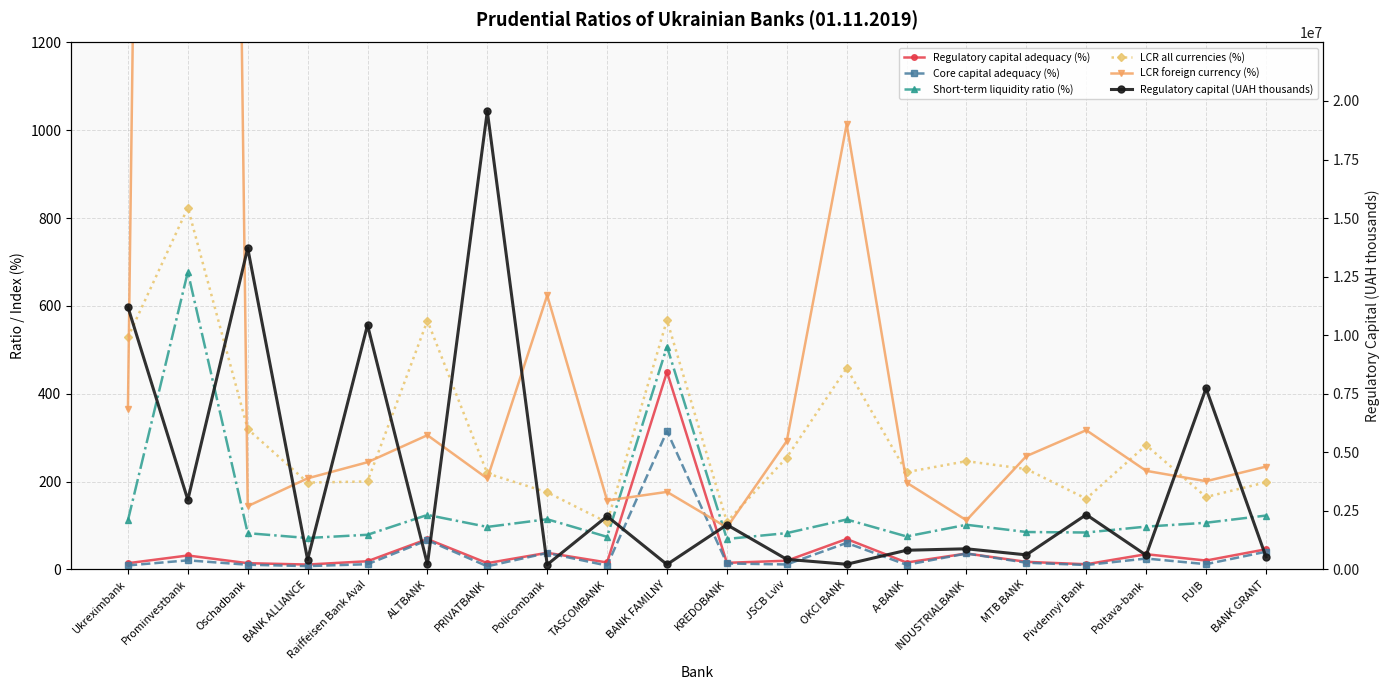

Read the Short-term liquidity ratio (%) value at PRIVATBANK.

97.0